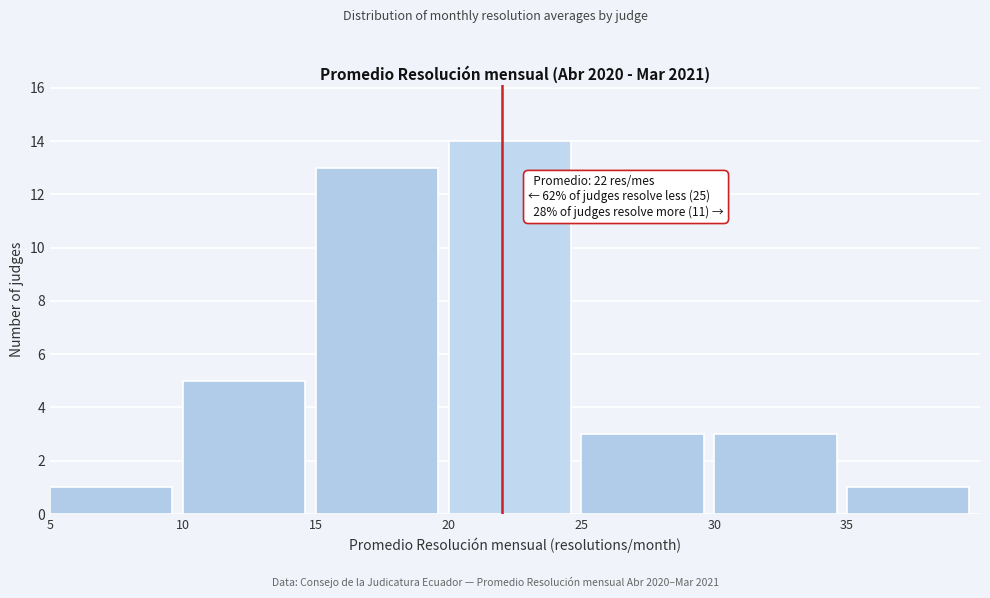

Which range on the x-axis has the tallest bar?

20 to 25